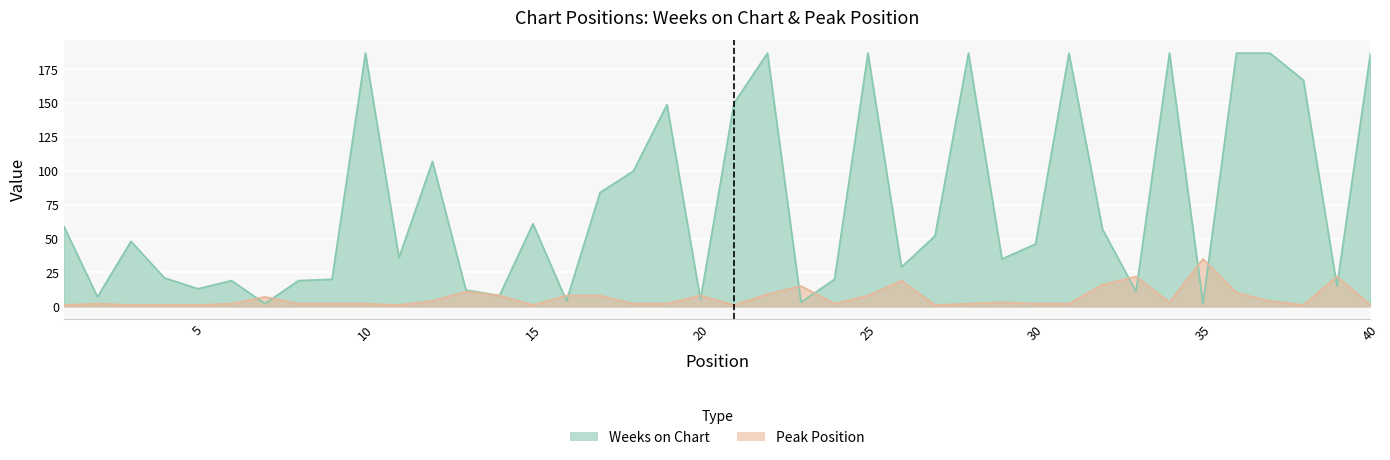

What is the difference between the highest and lowest values at 35?

33